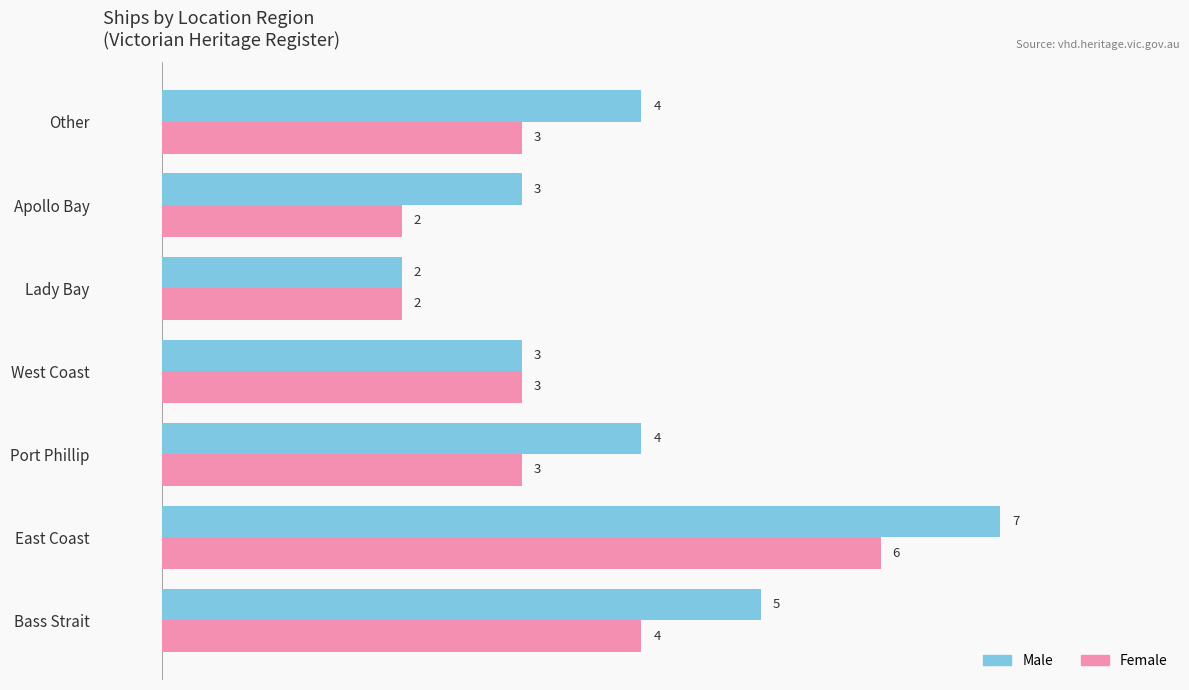

The value of Male at Lady Bay is 2. True or false?

True